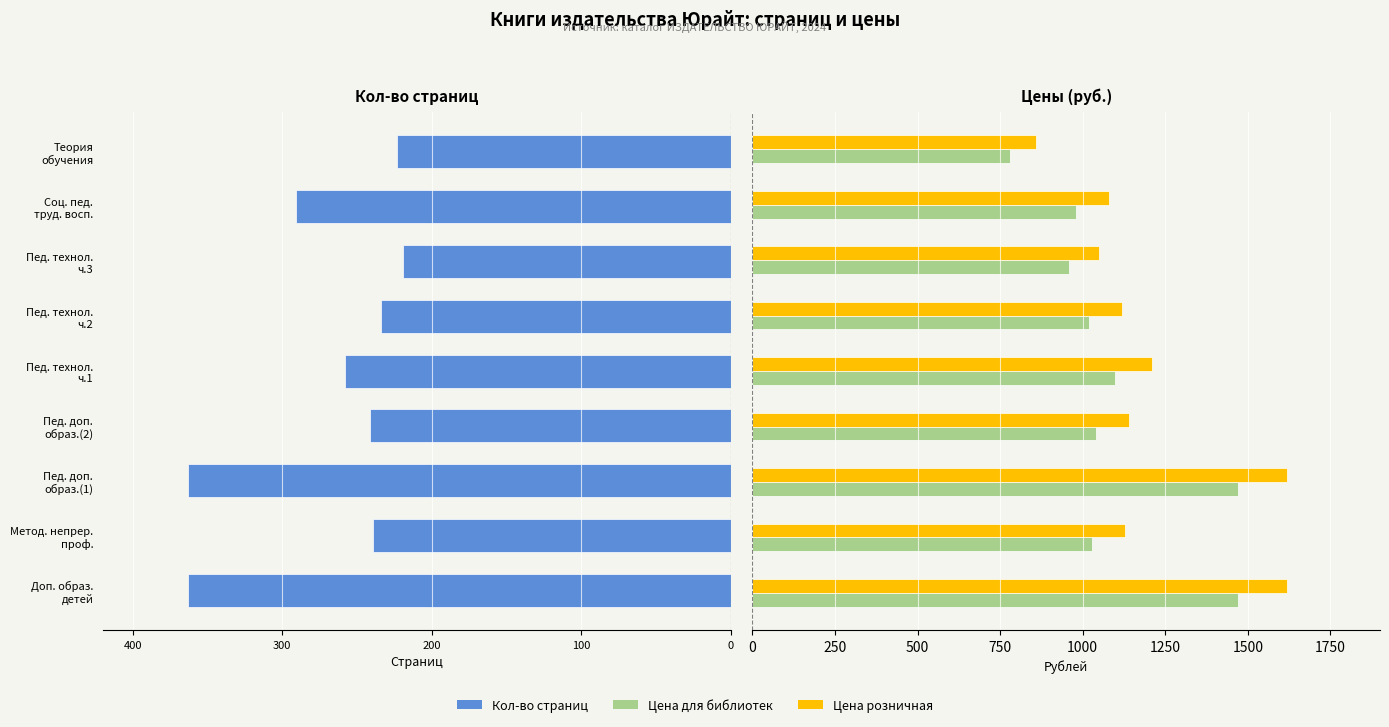

Are the bars horizontal?

Yes